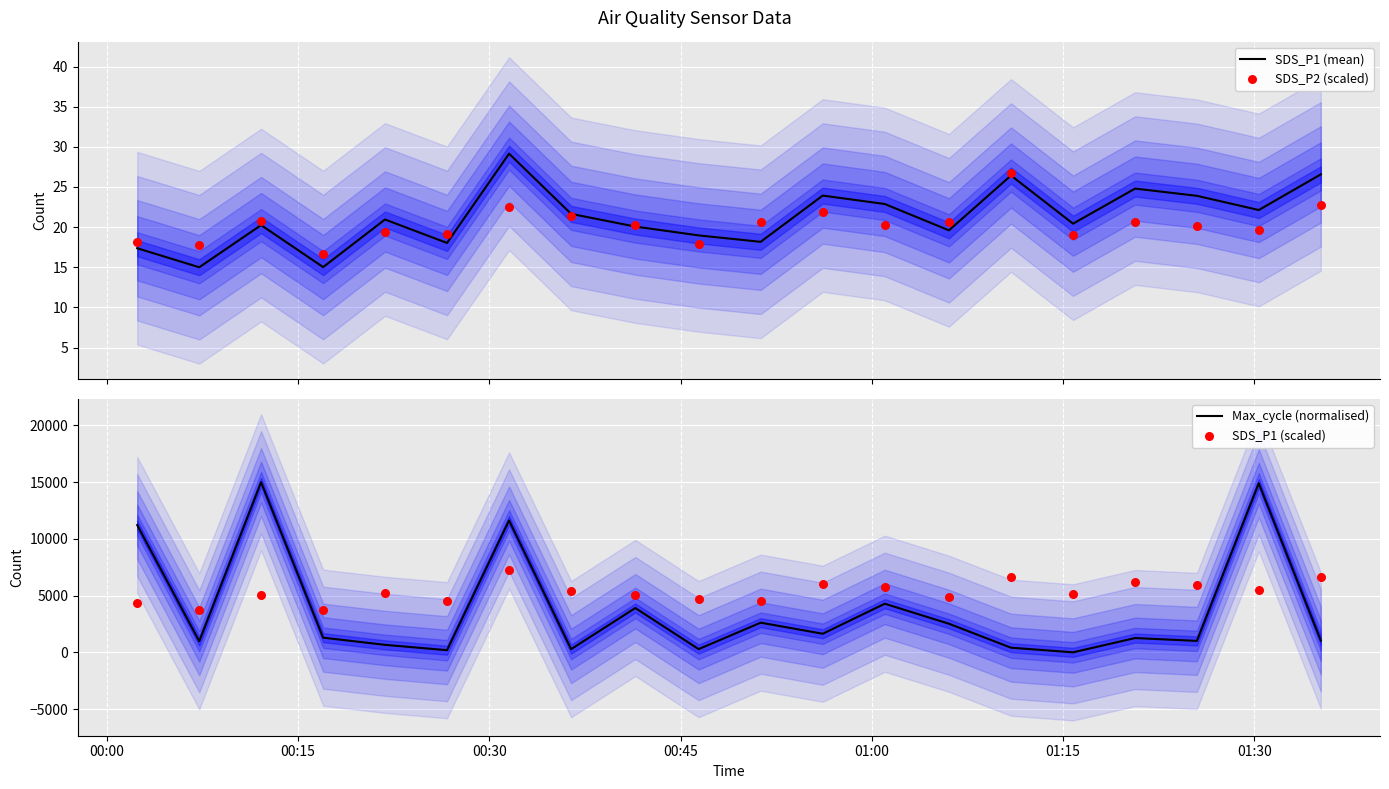

At how many categories does at least one series exceed 3330?

20